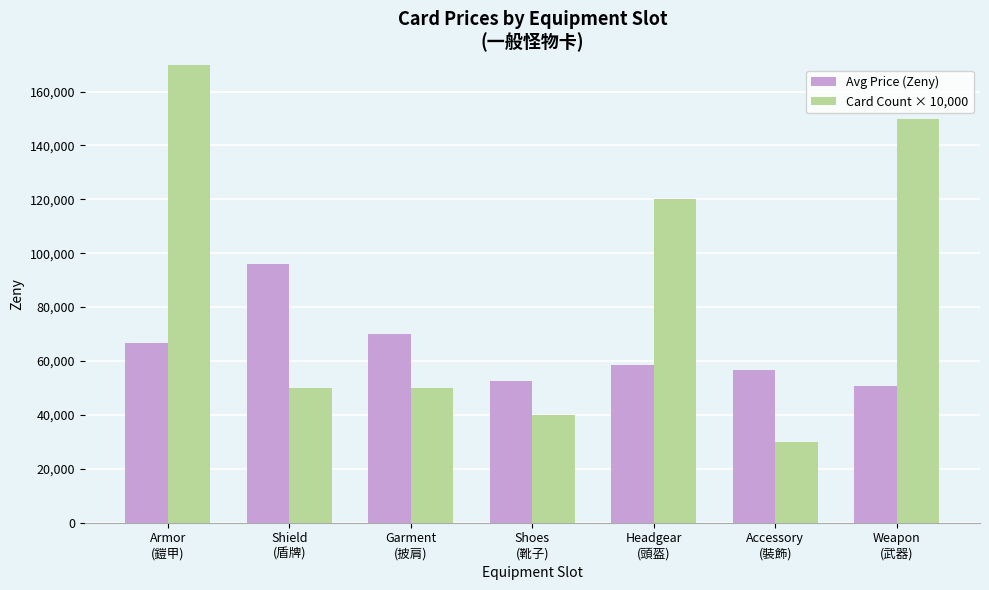

What is the total value across all series at Shield
(盾牌)?

146000.0